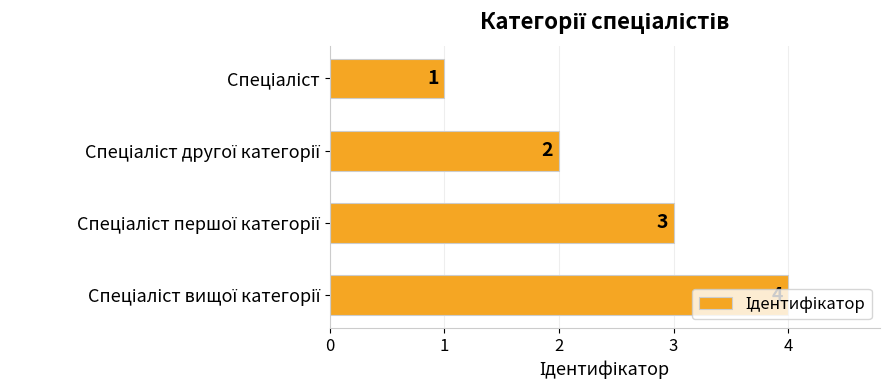

What is the maximum value shown in the chart?

4